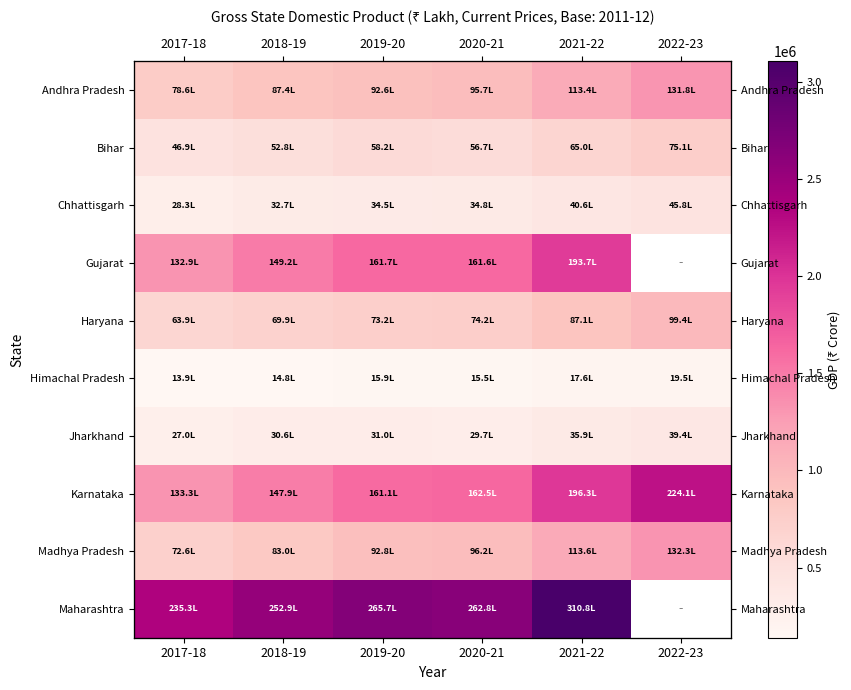

Which series has the largest range (max minus min)?

Karnataka